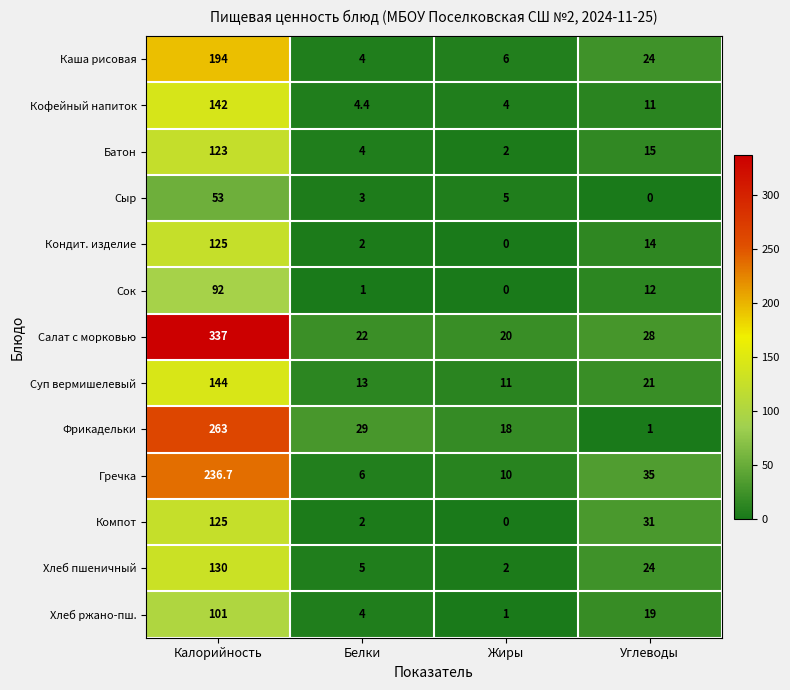

At which category is the sum across all series the highest?

Калорийность